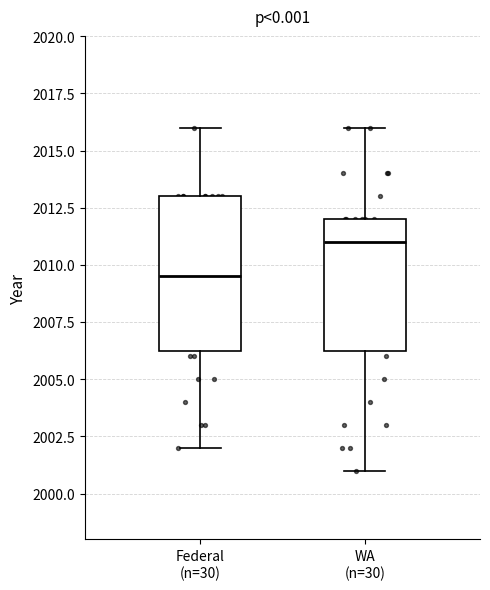

Which box has the highest median line?

WA (n=30)